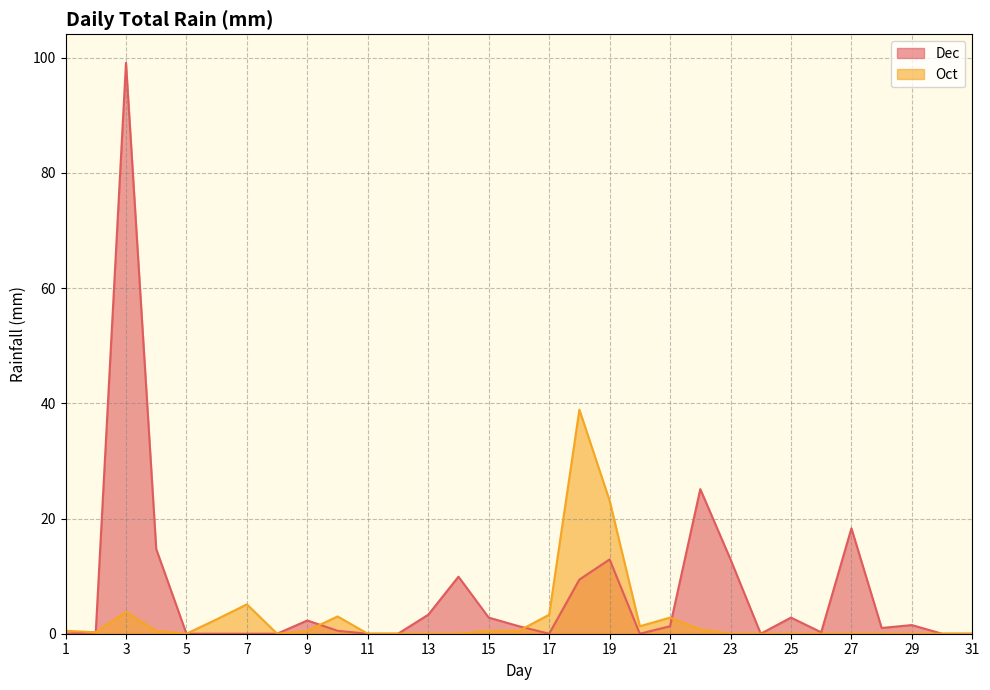

How many lines are shown in the chart?

2